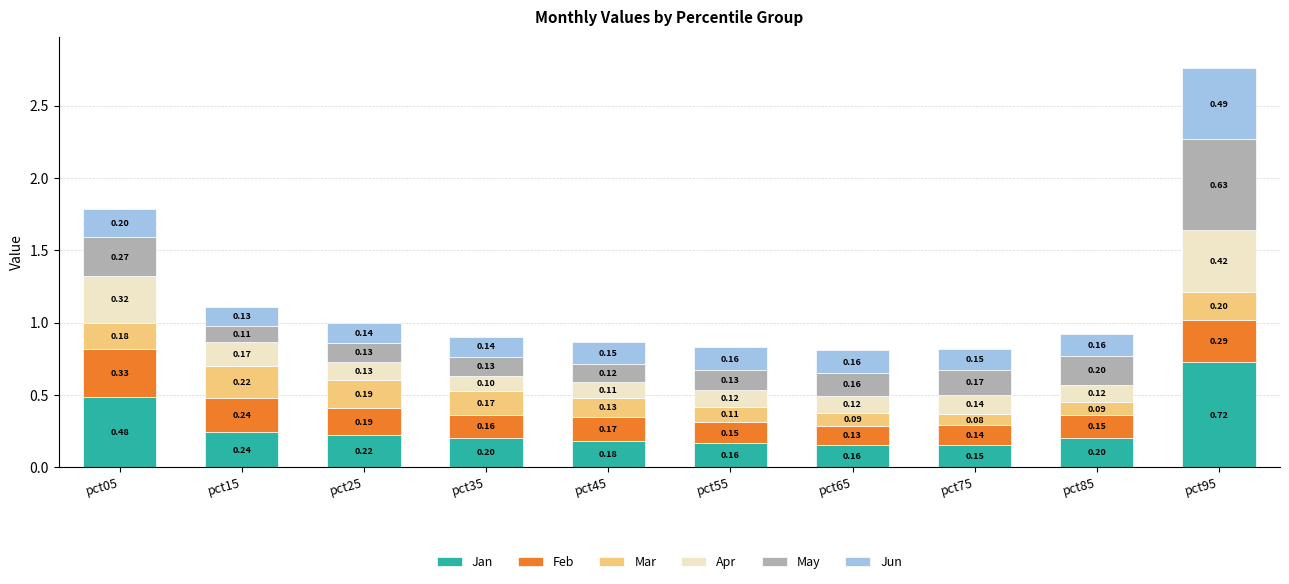

Are the bars horizontal?

No